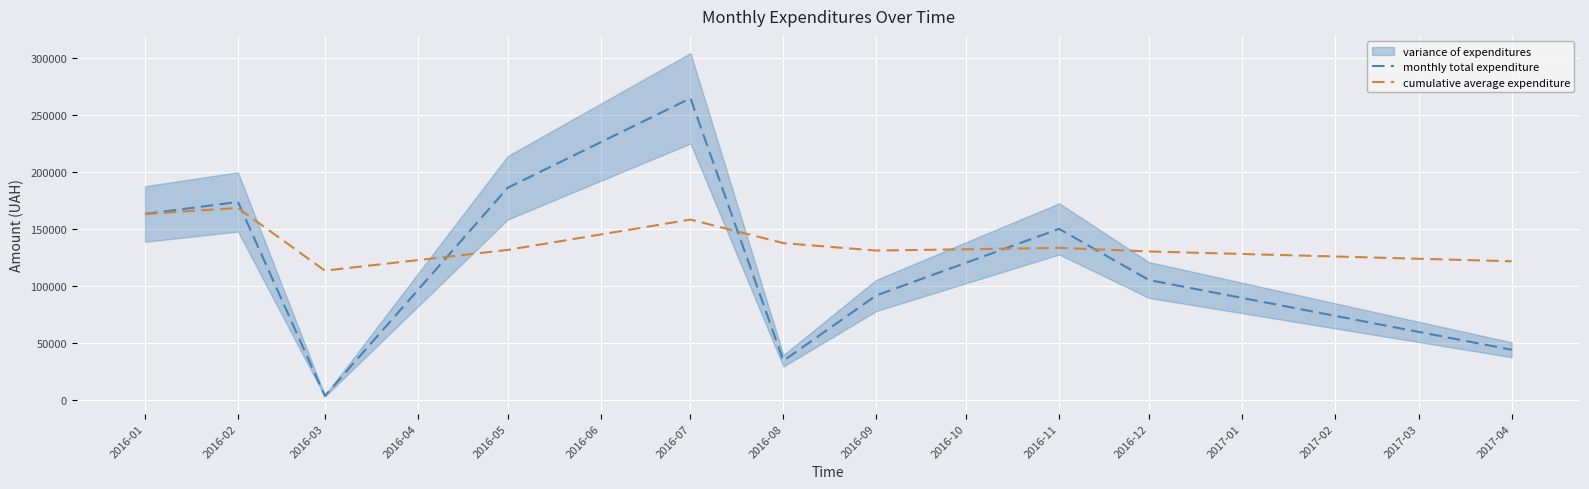

Which series has the largest total across all categories?

cumulative average expenditure